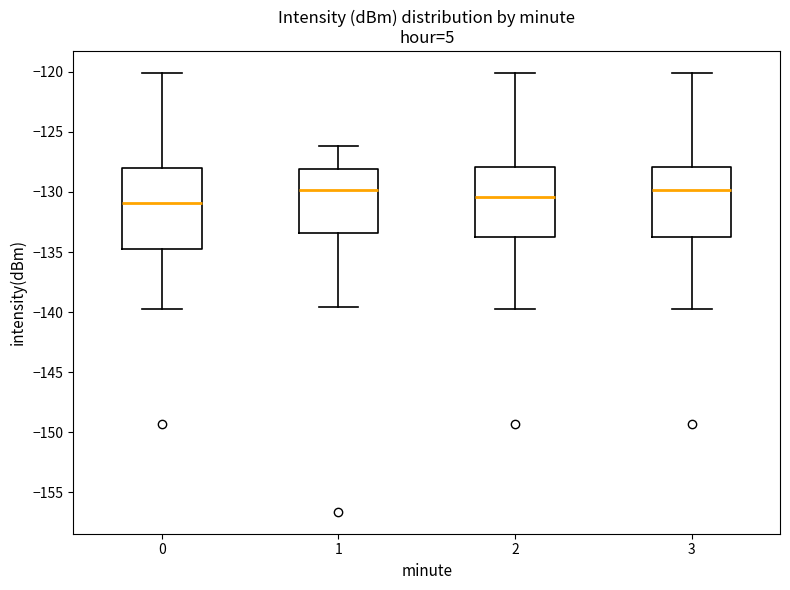

Comparing the boxes themselves (not the whiskers), which one is the tallest?

0